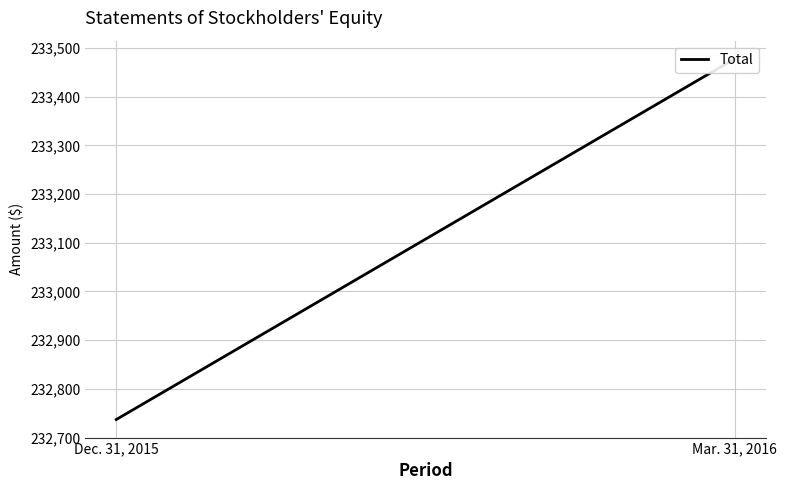

Approximately how many times larger is the value at Dec. 31, 2015 compared to Mar. 31, 2016?

1.0